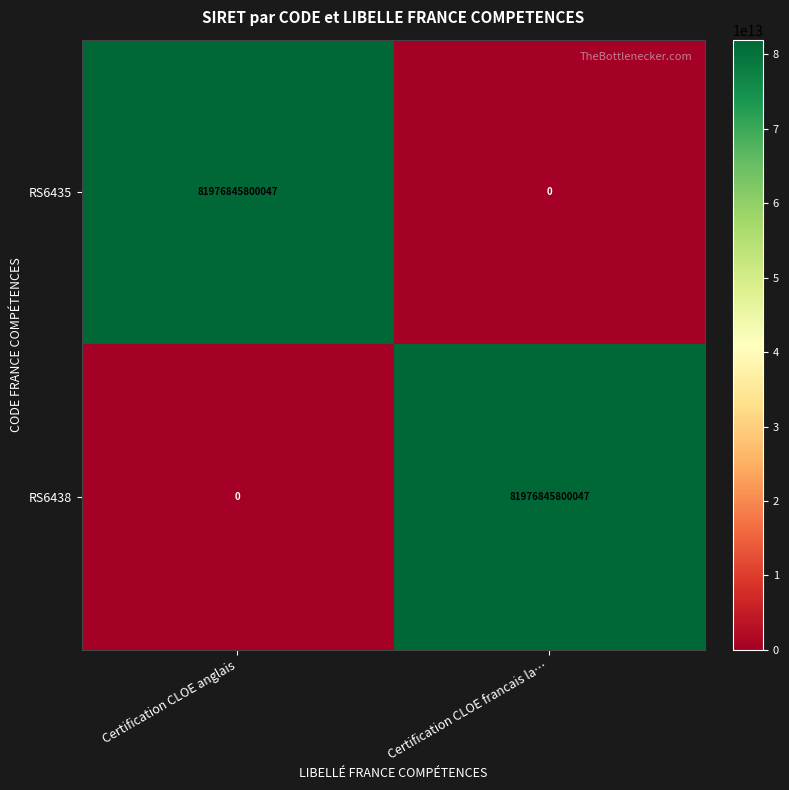

At how many categories does at least one series exceed 36045454612978?

2